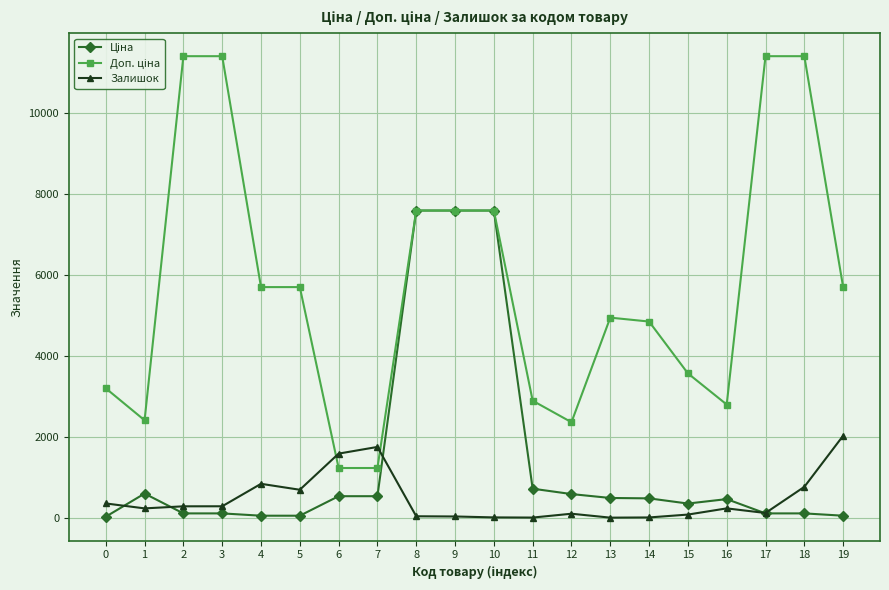

How many data points does each series have?

20